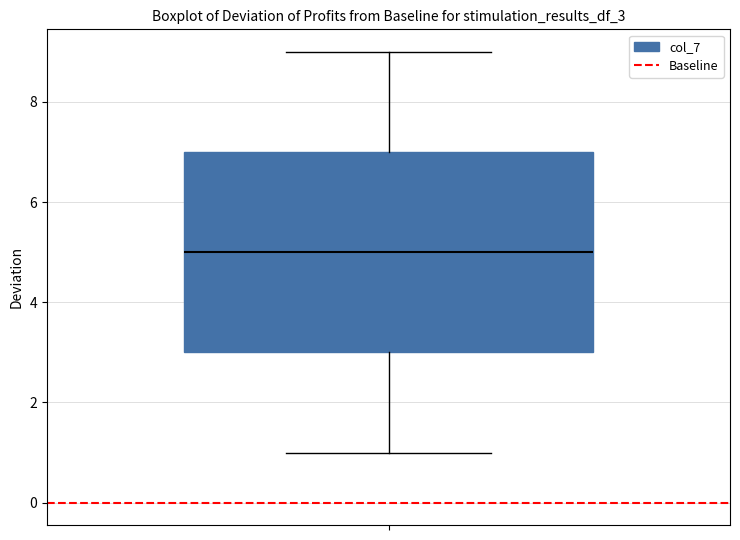

Read this box plot against the y-axis: the position of the median line, the range covered by the box, and the ends of both whiskers. The values are not printed on the chart, so give them approximately, as read against the axis.

median 5, box 3 to 7, whiskers 1 to 9